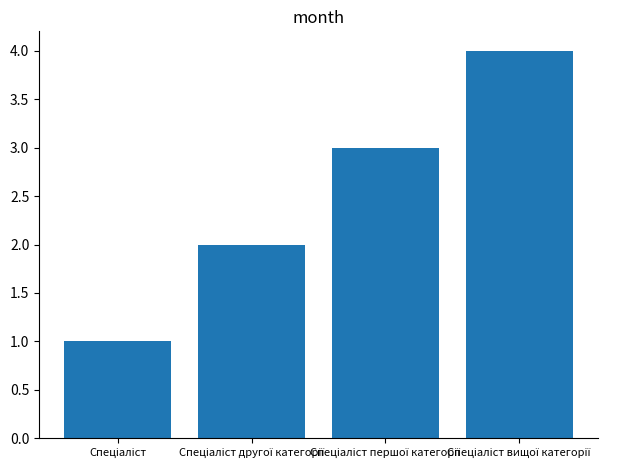

Reading left to right, extract all data points from this chart.

1	2	3	4